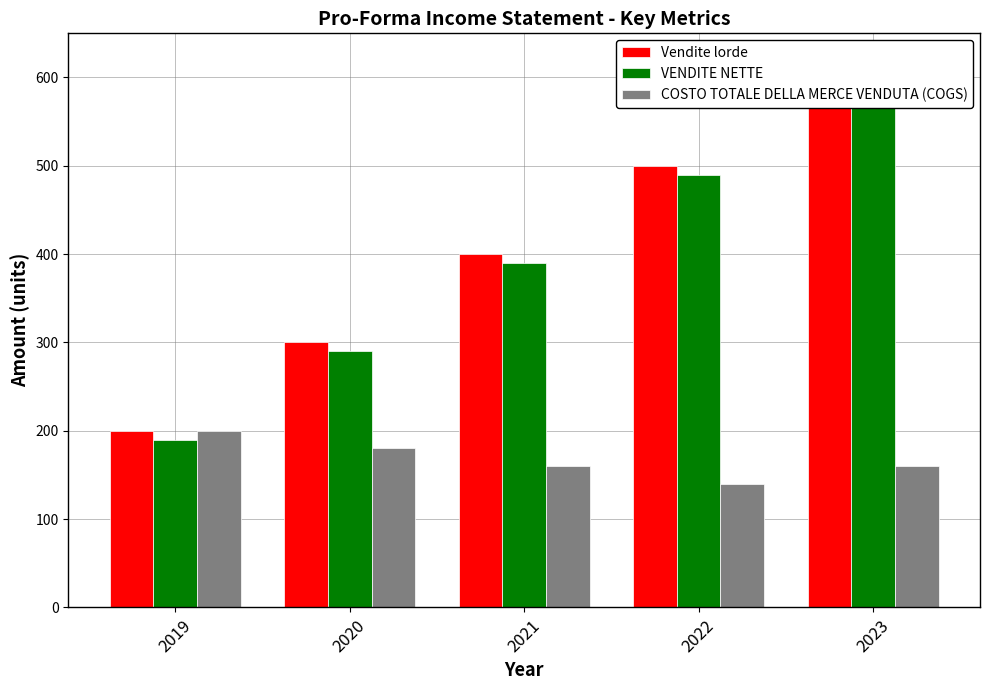

What is the minimum value shown in the chart?

140.0